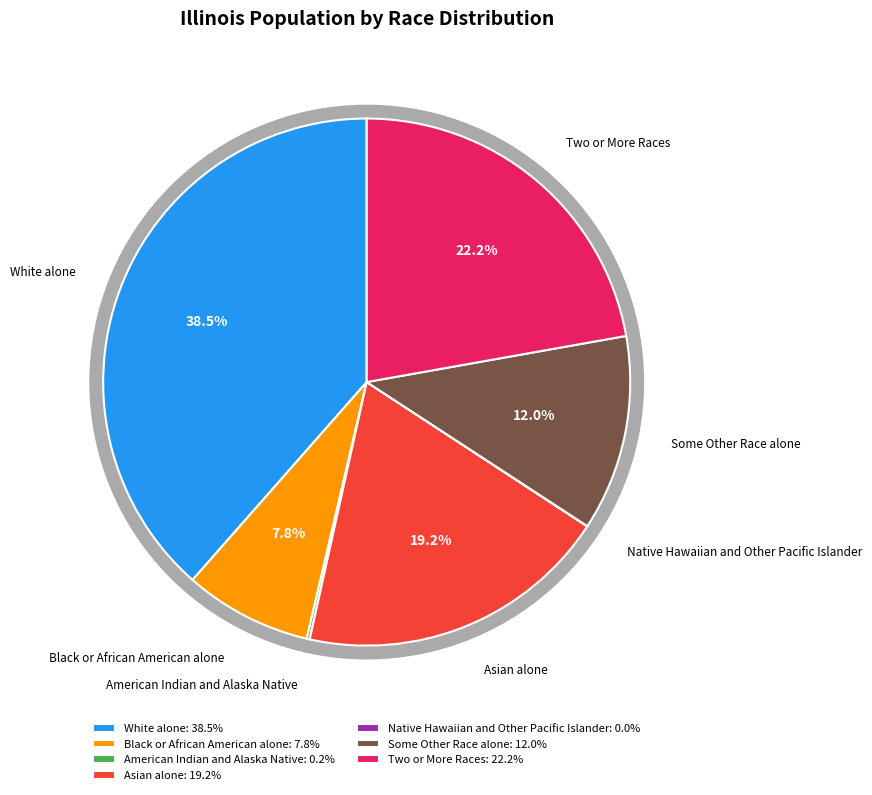

To the nearest percent, what is the difference between the White alone and Some Other Race alone slice percentages?

27%